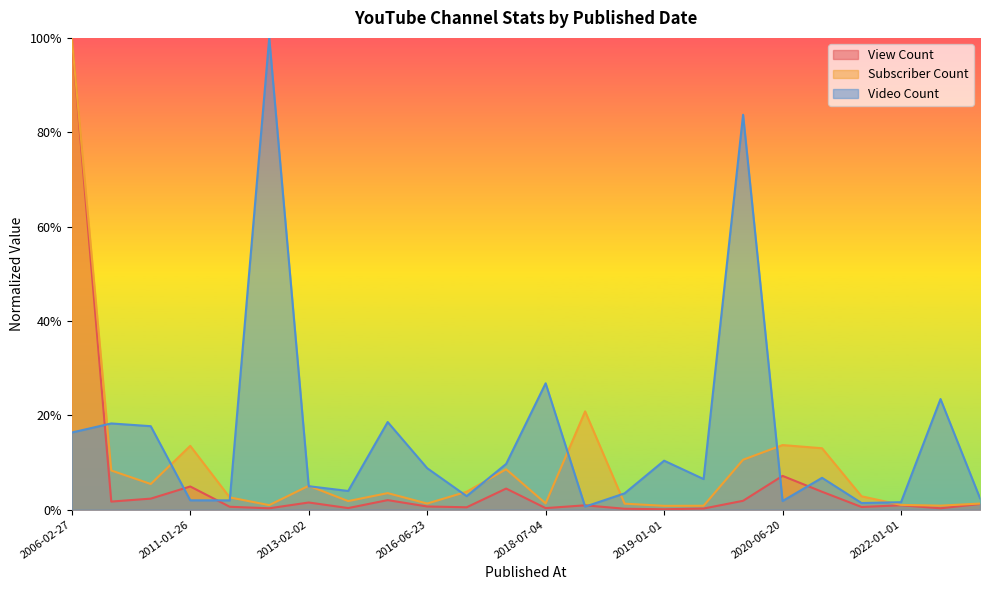

Reading left to right, what are all the values shown in this chart?

View Count: 2006-02-27=1.0	2007-03-24=0.0	2007-03-31=0.0	2011-01-26=0.0	2011-07-19=0.0	2012-04-21=0.0	2013-02-02=0.0	2014-08-23=0.0	2014-12-31=0.0	2016-06-23=0.0	2016-10-17=0.0	2017-09-23=0.0	2018-07-04=0.0	2018-11-21=0.0	2018-12-28=0.0	2019-01-01=0.0	2019-08-19=0.0	2020-01-30=0.0	2020-06-20=0.1	2020-07-02=0.0	2021-08-02=0.0	2022-01-01=0.0	2023-03-21=0.0	2023-10-14=0.0
Subscriber Count: 2006-02-27=1.0	2007-03-24=0.1	2007-03-31=0.1	2011-01-26=0.1	2011-07-19=0.0	2012-04-21=0.0	2013-02-02=0.1	2014-08-23=0.0	2014-12-31=0.0	2016-06-23=0.0	2016-10-17=0.0	2017-09-23=0.1	2018-07-04=0.0	2018-11-21=0.2	2018-12-28=0.0	2019-01-01=0.0	2019-08-19=0.0	2020-01-30=0.1	2020-06-20=0.1	2020-07-02=0.1	2021-08-02=0.0	2022-01-01=0.0	2023-03-21=0.0	2023-10-14=0.0
Video Count: 2006-02-27=0.2	2007-03-24=0.2	2007-03-31=0.2	2011-01-26=0.0	2011-07-19=0.0	2012-04-21=1.0	2013-02-02=0.0	2014-08-23=0.0	2014-12-31=0.2	2016-06-23=0.1	2016-10-17=0.0	2017-09-23=0.1	2018-07-04=0.3	2018-11-21=0.0	2018-12-28=0.0	2019-01-01=0.1	2019-08-19=0.1	2020-01-30=0.8	2020-06-20=0.0	2020-07-02=0.1	2021-08-02=0.0	2022-01-01=0.0	2023-03-21=0.2	2023-10-14=0.0